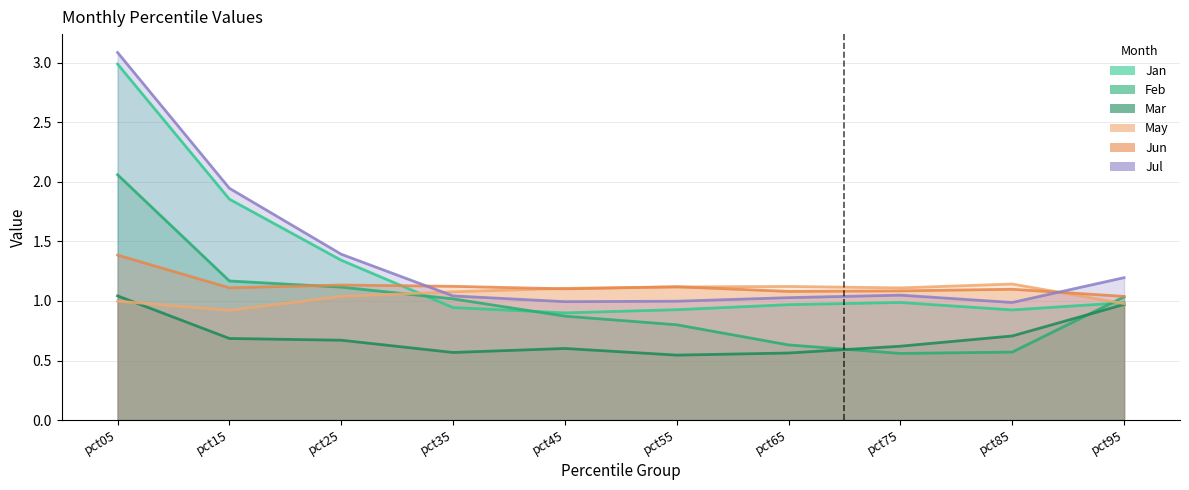

True or false: Feb has a value of 0.8 at pct55.

True